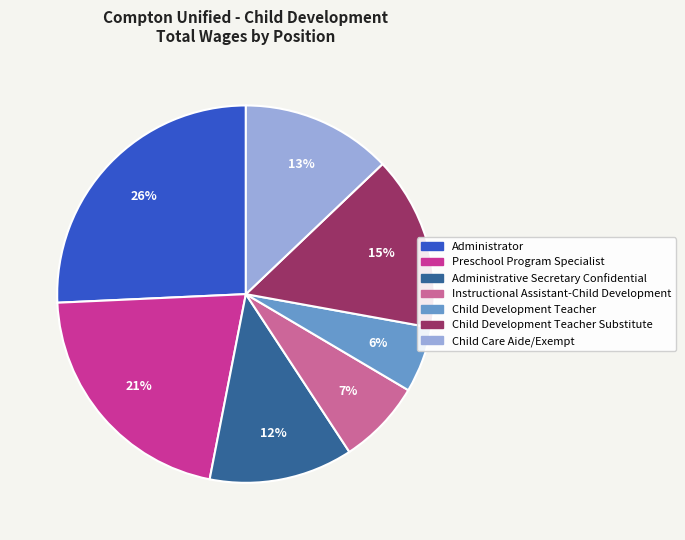

To the nearest percent, what is the difference between the largest and smallest slice percentages?

20%